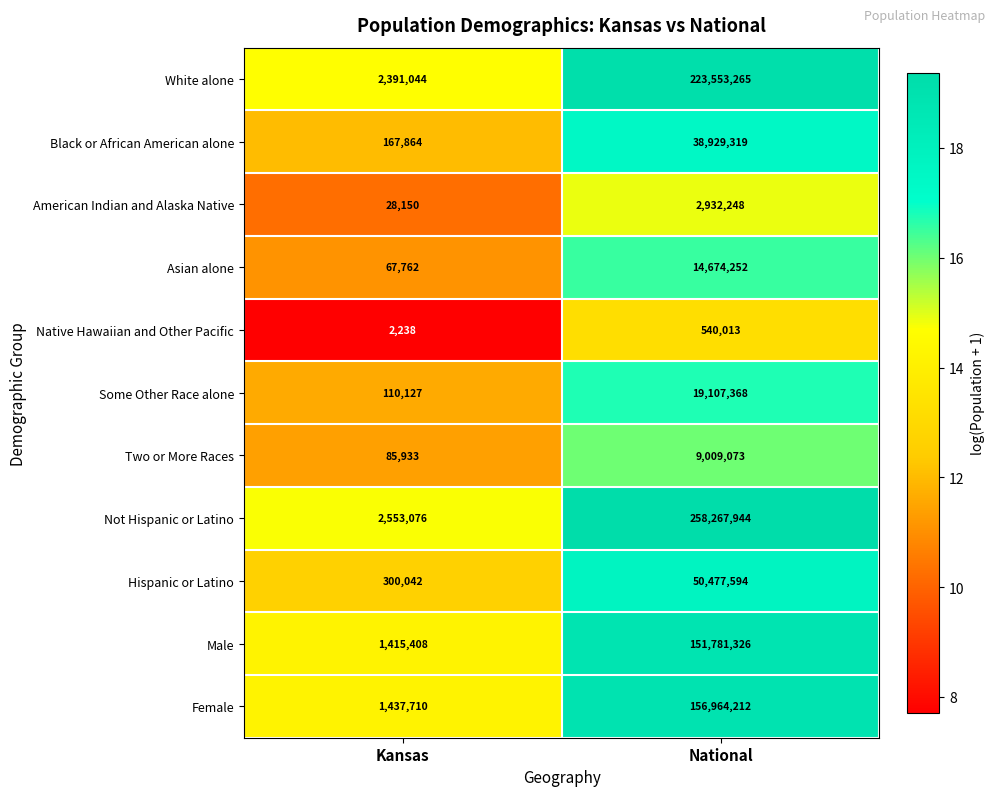

Reading left to right, transcribe all the data shown in this chart.

White alone: 2391044	223553265
Black or African American alone: 167864	38929319
American Indian and Alaska Native: 28150	2932248
Asian alone: 67762	14674252
Native Hawaiian and Other Pacific: 2238	540013
Some Other Race alone: 110127	19107368
Two or More Races: 85933	9009073
Not Hispanic or Latino: 2553076	258267944
Hispanic or Latino: 300042	50477594
Male: 1415408	151781326
Female: 1437710	156964212